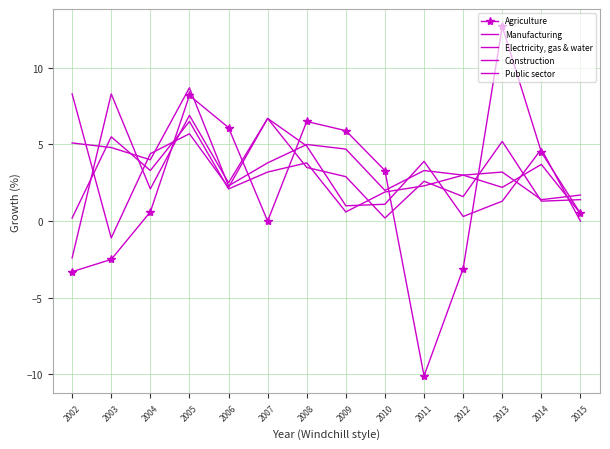

True or false: Agriculture has more than 2 points higher than both neighbors.

True